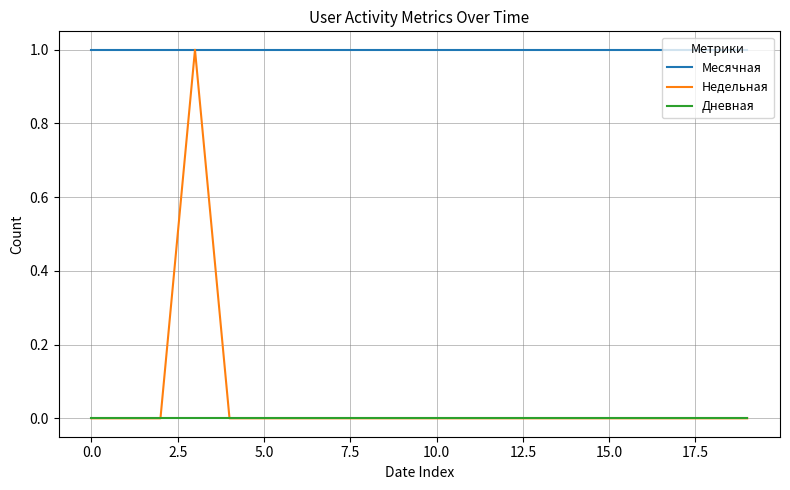

True or false: Месячная and Дневная cross at least once.

False